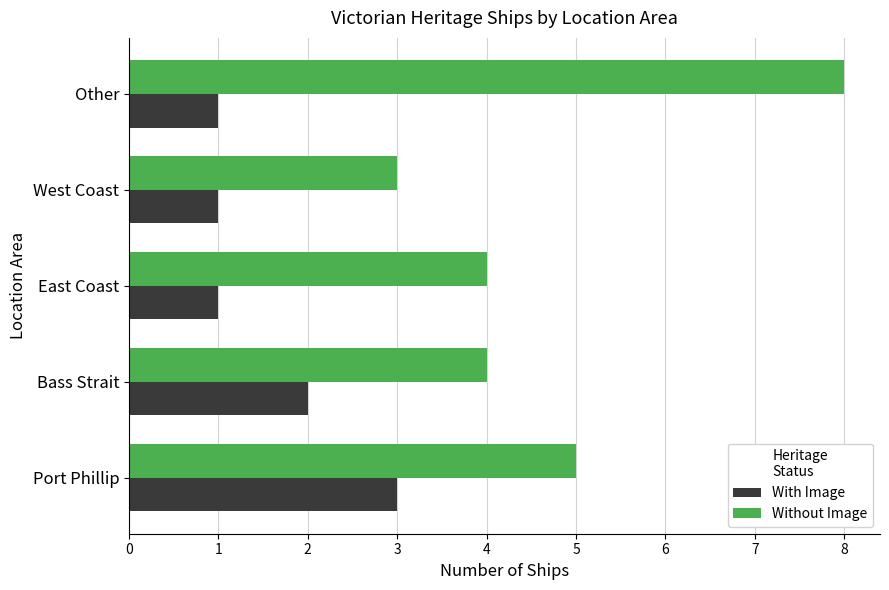

Which category has the highest value across all series?

Other